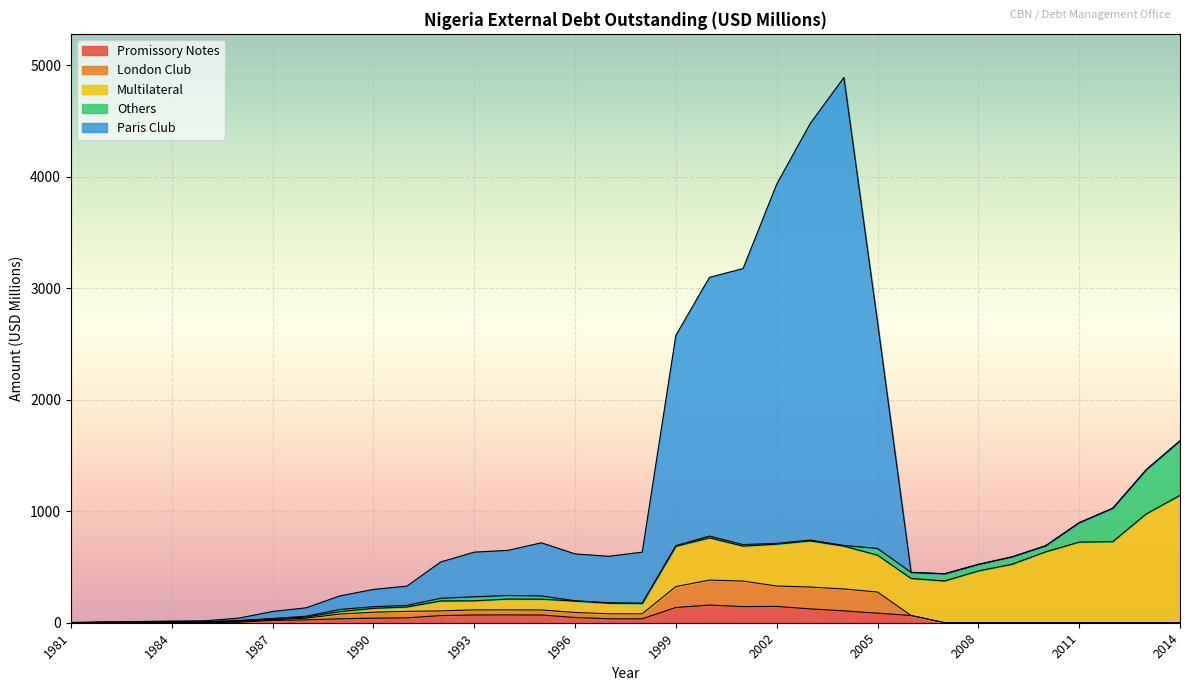

Reading left to right, what are all the values shown in this chart?

Promissory Notes: 1981=0.0	1982=0.0	1983=0.5	1984=1.2	1985=1.3	1986=4.2	1987=20.6	1988=25.7	1989=35.1	1990=41.0	1991=43.6	1992=64.1	1993=69.7	1994=70.1	1995=69.3	1996=47.1	1997=35.5	1998=35.2	1999=136.5	2000=158.5	2001=144.7	2002=146.3	2003=124.0	2004=106.6	2005=85.5	2006=64.8	2007=0.0	2008=0.0	2009=0.0	2010=0.0	2011=0.0	2012=0.0	2013=0.0	2014=0.0
London Club: 1981=0.0	1982=2.0	1983=2.8	1984=5.4	1985=6.2	1986=8.4	1987=6.8	1988=15.0	1989=42.8	1990=53.4	1991=58.2	1992=41.9	1993=45.3	1994=45.4	1995=45.0	1996=44.9	1997=44.9	1998=44.9	1999=187.6	2000=223.8	2001=229.0	2002=183.0	2003=196.2	2004=196.2	2005=189.8	2006=0.0	2007=0.0	2008=0.0	2009=0.0	2010=0.0	2011=0.0	2012=0.0	2013=0.0	2014=0.0
Multilateral: 1981=0.2	1982=0.5	1983=0.6	1984=1.3	1985=1.3	1986=4.7	1987=8.8	1988=10.0	1989=21.5	1990=34.6	1991=39.5	1992=89.3	1993=81.5	1994=97.1	1995=97.0	1996=102.6	1997=96.2	1998=93.2	1999=361.2	2000=379.0	2001=313.5	2002=375.7	2003=413.9	2004=384.2	2005=330.7	2006=332.2	2007=374.3	2008=464.6	2009=524.2	2010=635.4	2011=723.1	2012=727.3	2013=977.0	2014=1142.3
Others: 1981=0.2	1982=0.8	1983=0.7	1984=0.6	1985=0.8	1986=2.5	1987=1.4	1988=7.8	1989=19.8	1990=15.1	1991=14.1	1992=24.2	1993=36.3	1994=32.1	1995=28.8	1996=2.7	1997=1.7	1998=1.4	1999=6.4	2000=15.8	2001=13.6	2002=7.1	2003=7.0	2004=6.5	2005=60.5	2006=54.4	2007=64.6	2008=58.7	2009=66.2	2010=54.4	2011=173.7	2012=299.6	2013=396.5	2014=489.2
Paris Club: 1981=2.0	1982=5.5	1983=6.0	1984=6.4	1985=7.7	1986=21.7	1987=63.2	1988=75.4	1989=121.2	1990=154.6	1991=173.1	1992=324.7	1993=400.4	1994=404.2	1995=476.7	1996=420.0	1997=417.6	1998=458.3	1999=1885.7	2000=2320.3	2001=2475.5	2002=3220.8	2003=3737.3	2004=4196.8	2005=2028.6	2006=0.0	2007=0.0	2008=0.0	2009=0.0	2010=0.0	2011=0.0	2012=0.0	2013=0.0	2014=0.0